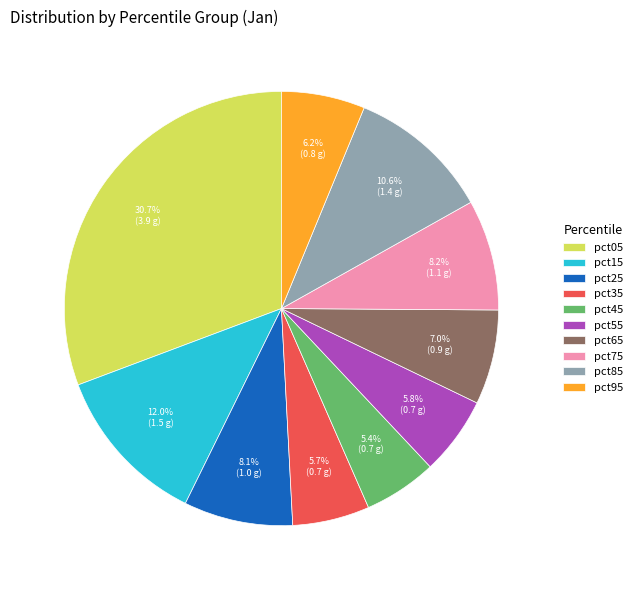

To the nearest percent, what is the difference between the pct75 and pct95 slice percentages?

2%